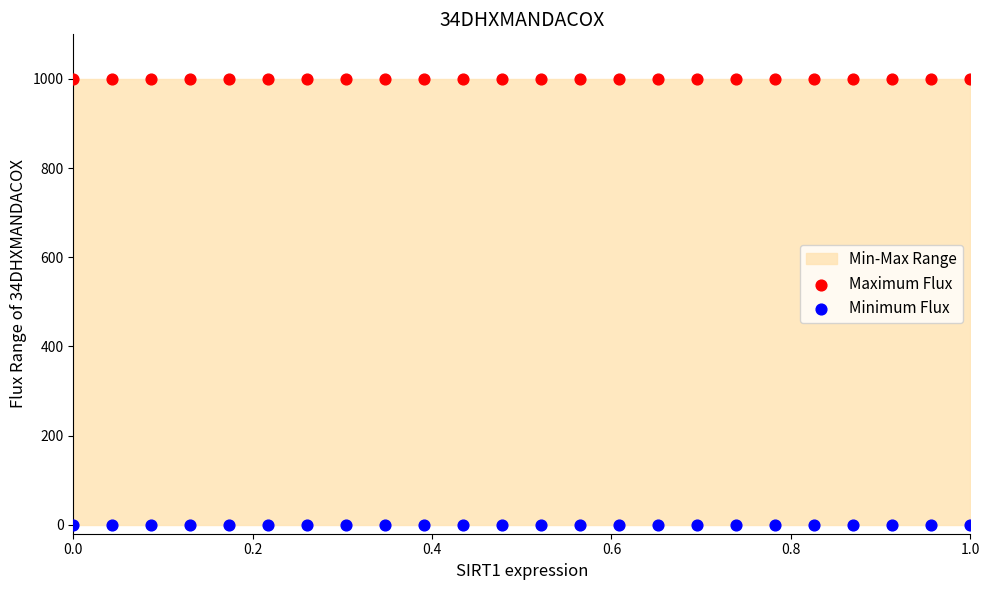

Which series contains the lowest Y value?

Minimum Flux